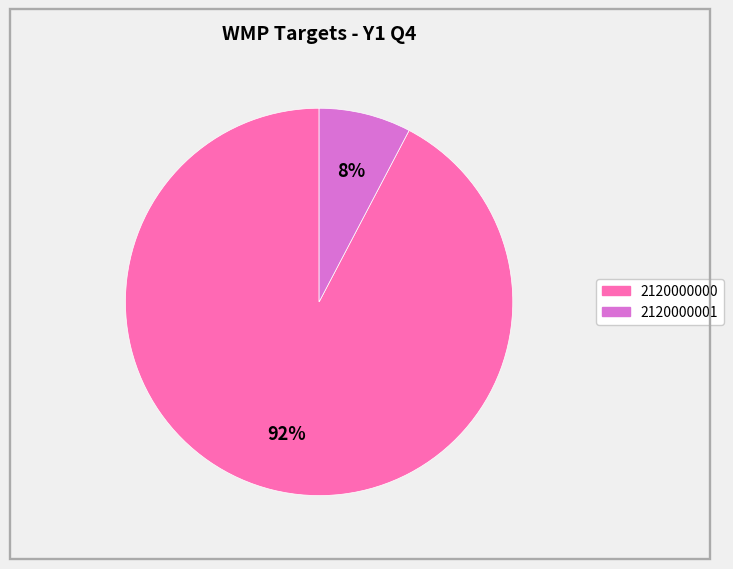

To the nearest percent, what portion does 2120000001 represent?

8%